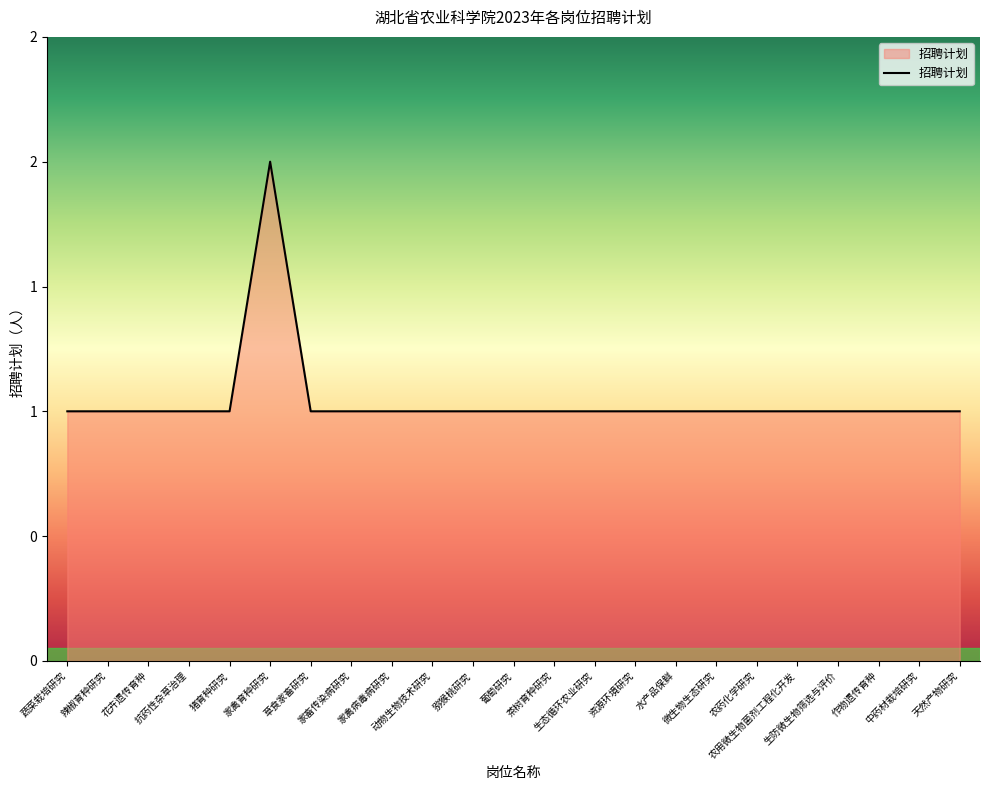

Which label corresponds to the smallest value in the chart?

蔬菜栽培研究